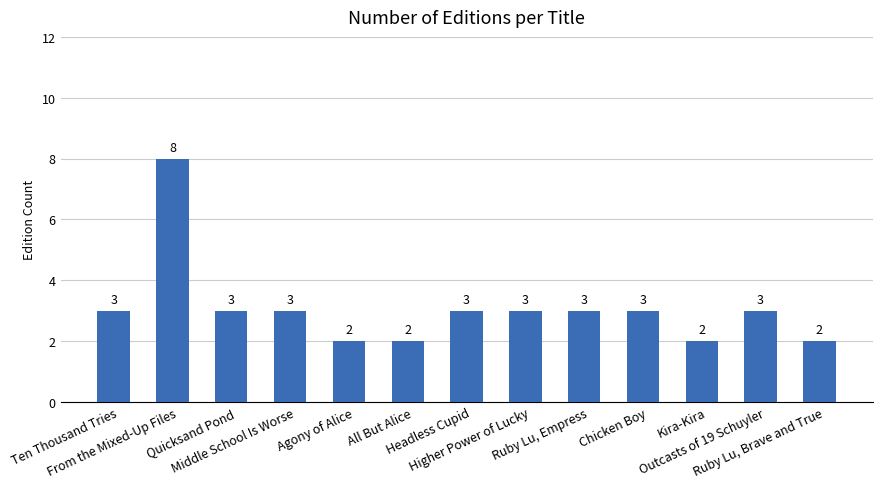

Reading left to right, list all the values displayed in this chart.

Ten Thousand Tries=3	From the Mixed-Up Files=8	Quicksand Pond=3	Middle School Is Worse=3	Agony of Alice=2	All But Alice=2	Headless Cupid=3	Higher Power of Lucky=3	Ruby Lu, Empress=3	Chicken Boy=3	Kira-Kira=2	Outcasts of 19 Schuyler=3	Ruby Lu, Brave and True=2